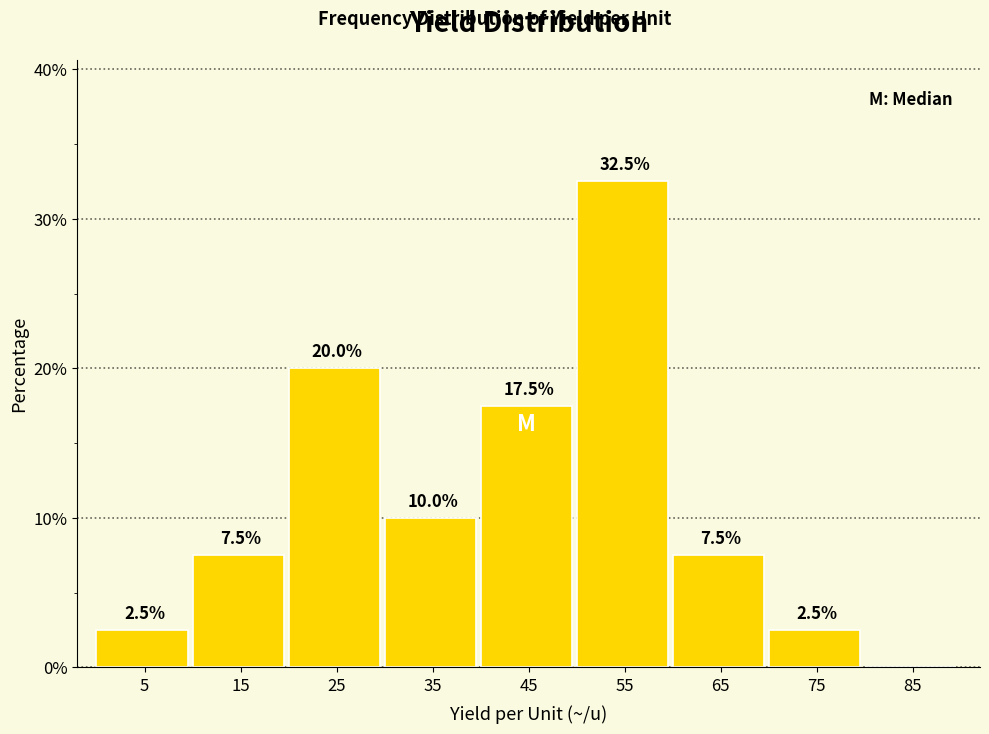

Which range on the x-axis has the tallest bar?

50 to 60